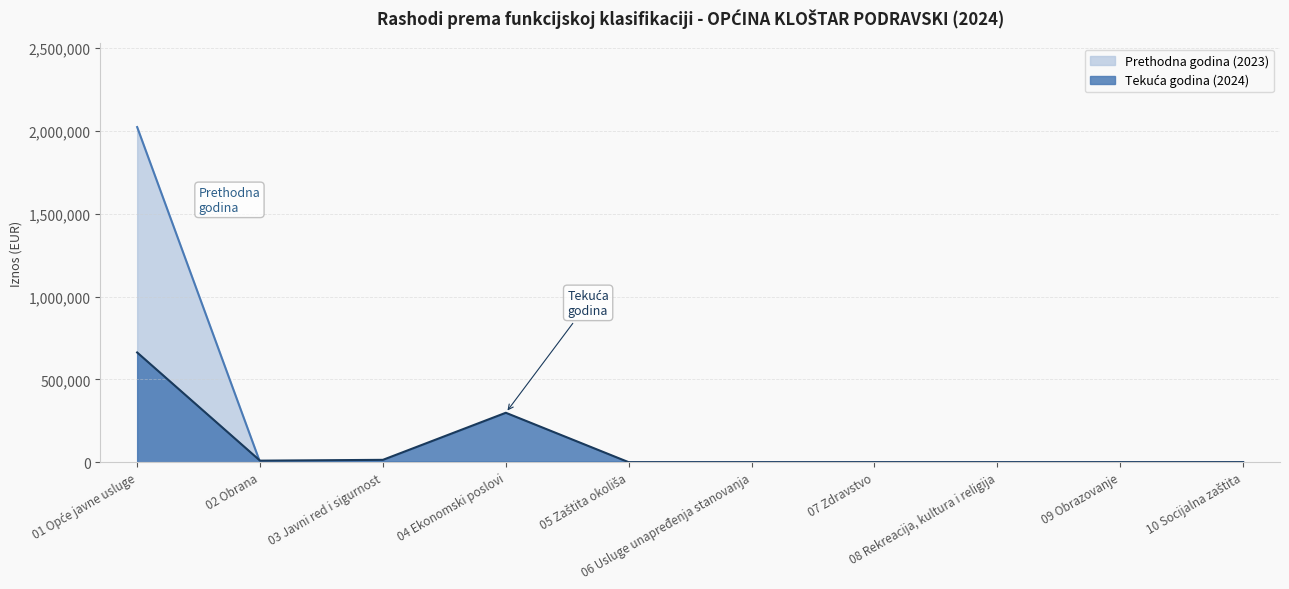

Rank the series at 01 Opće javne usluge from lowest to highest value.

Tekuća godina (2024), Prethodna godina (2023)